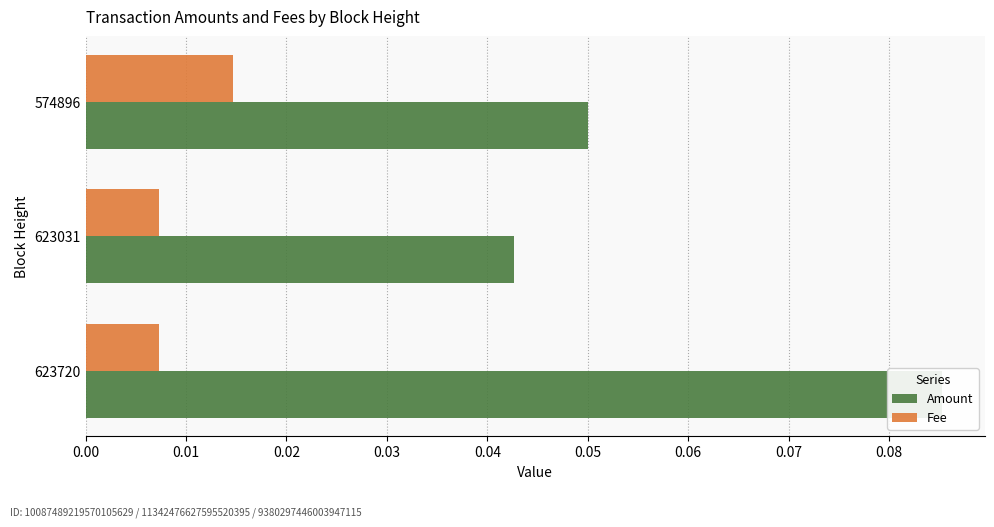

Rank the series by their average value, from lowest to highest.

Fee, Amount